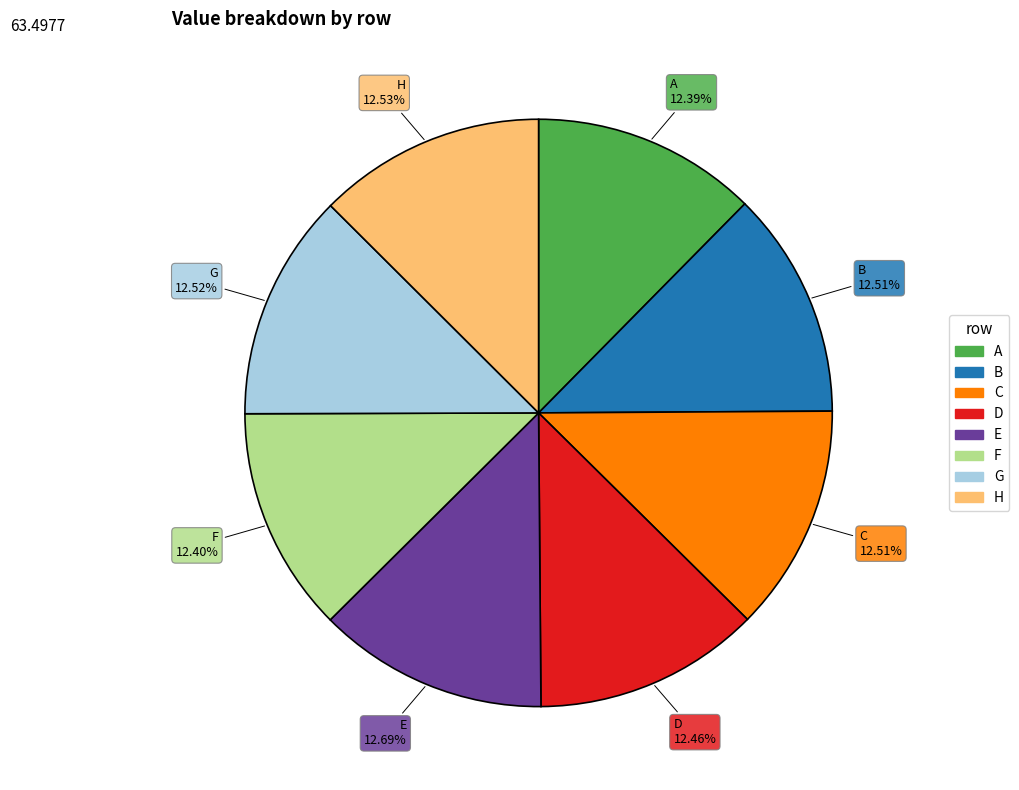

What percentage is the D slice, to the nearest percent?

12%